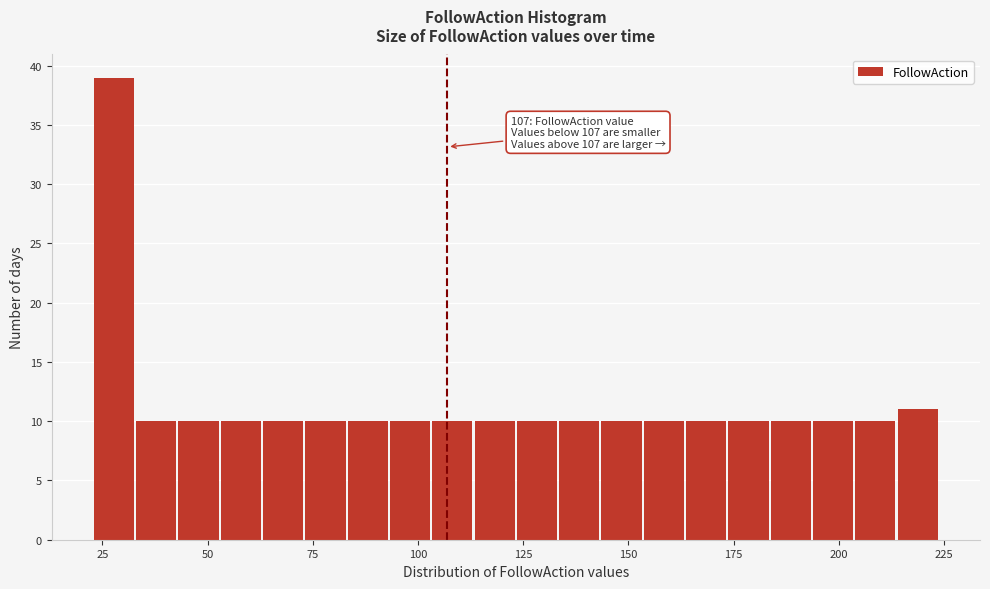

Around what value on the x-axis is the tallest bar? Give the approximate position of its centre, as read against the axis.

30